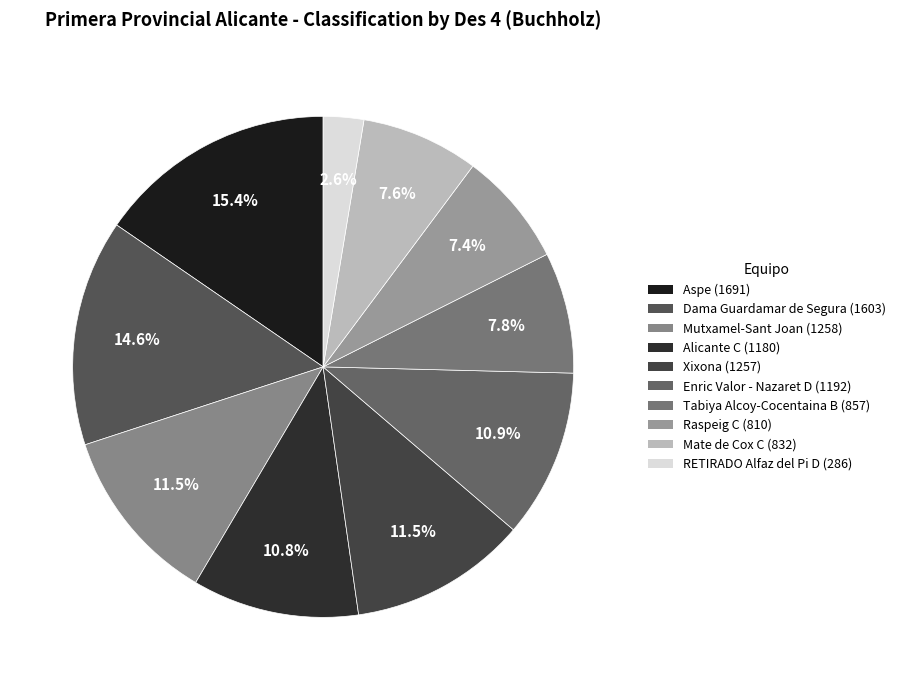

Which category has the biggest portion of the pie?

Aspe